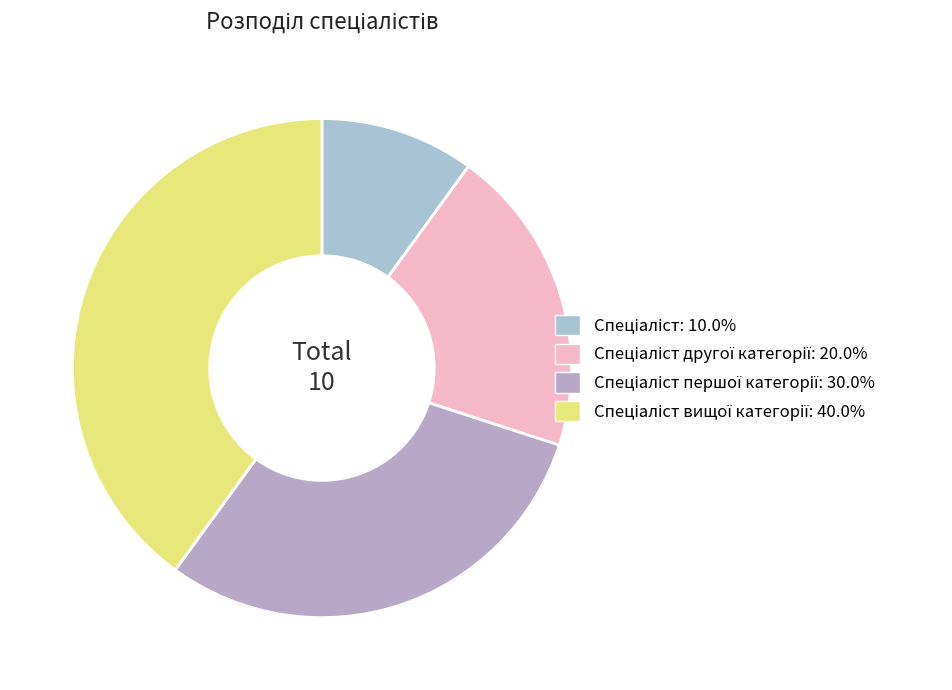

Is there a majority slice in this chart?

No